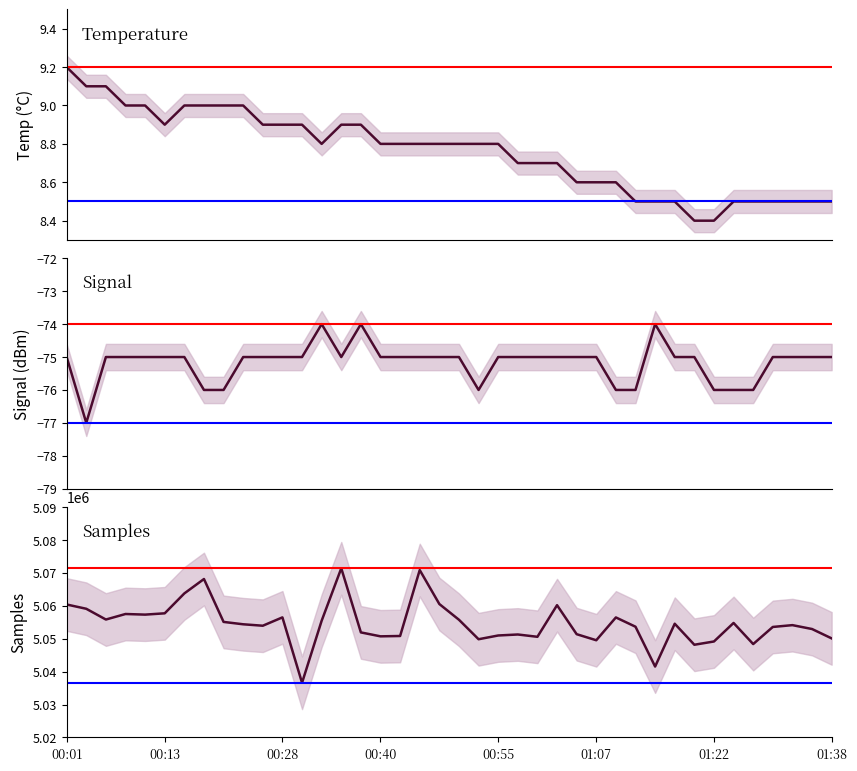

List the series in order of their peak value, lowest first.

Signal (dBm), Temperature (°C), Samples